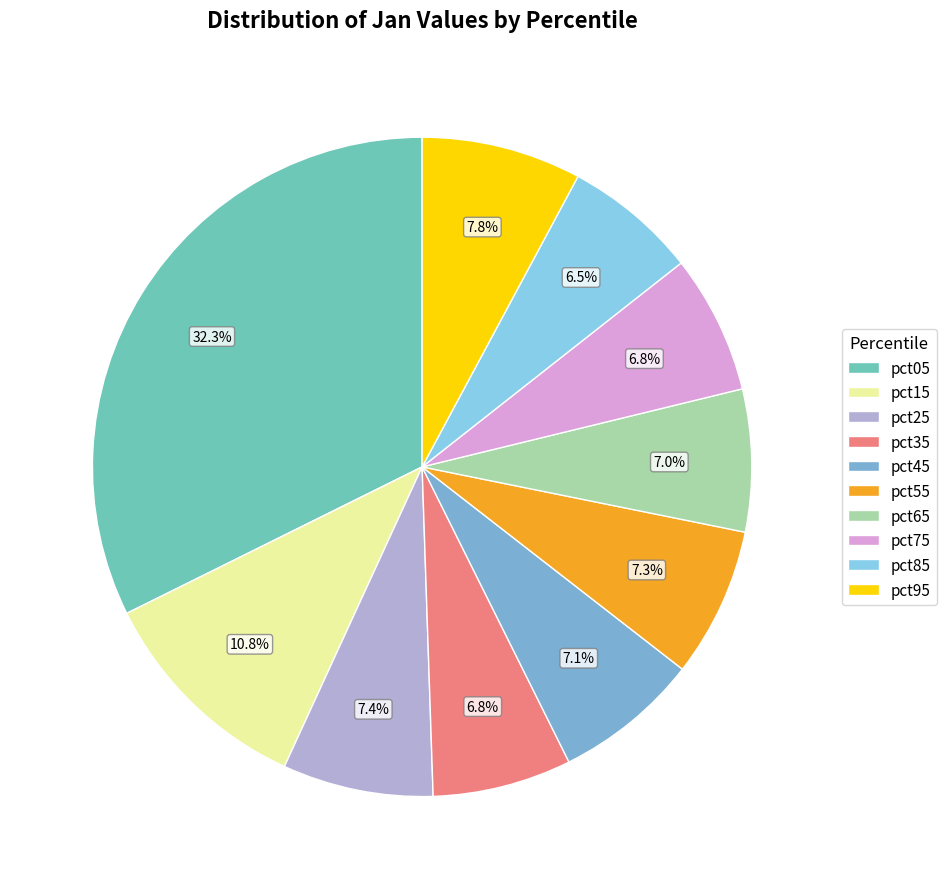

True or false: pct15 accounts for 11% of the total.

True